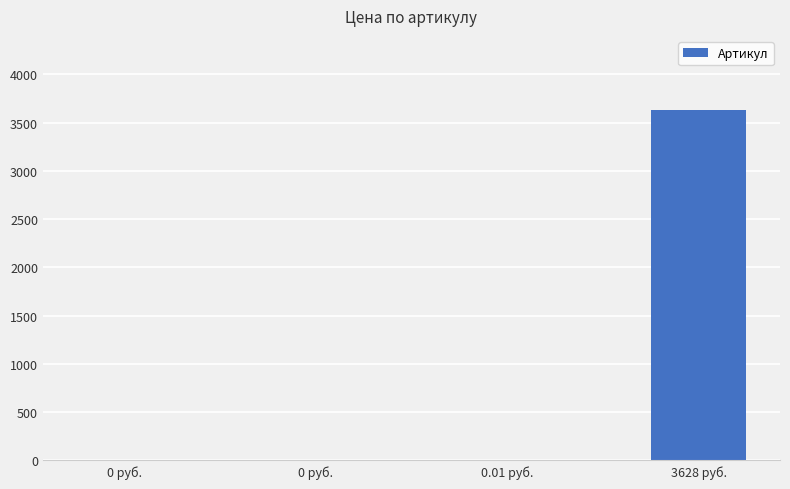

What is the difference between the maximum and second lowest values?

3628.0